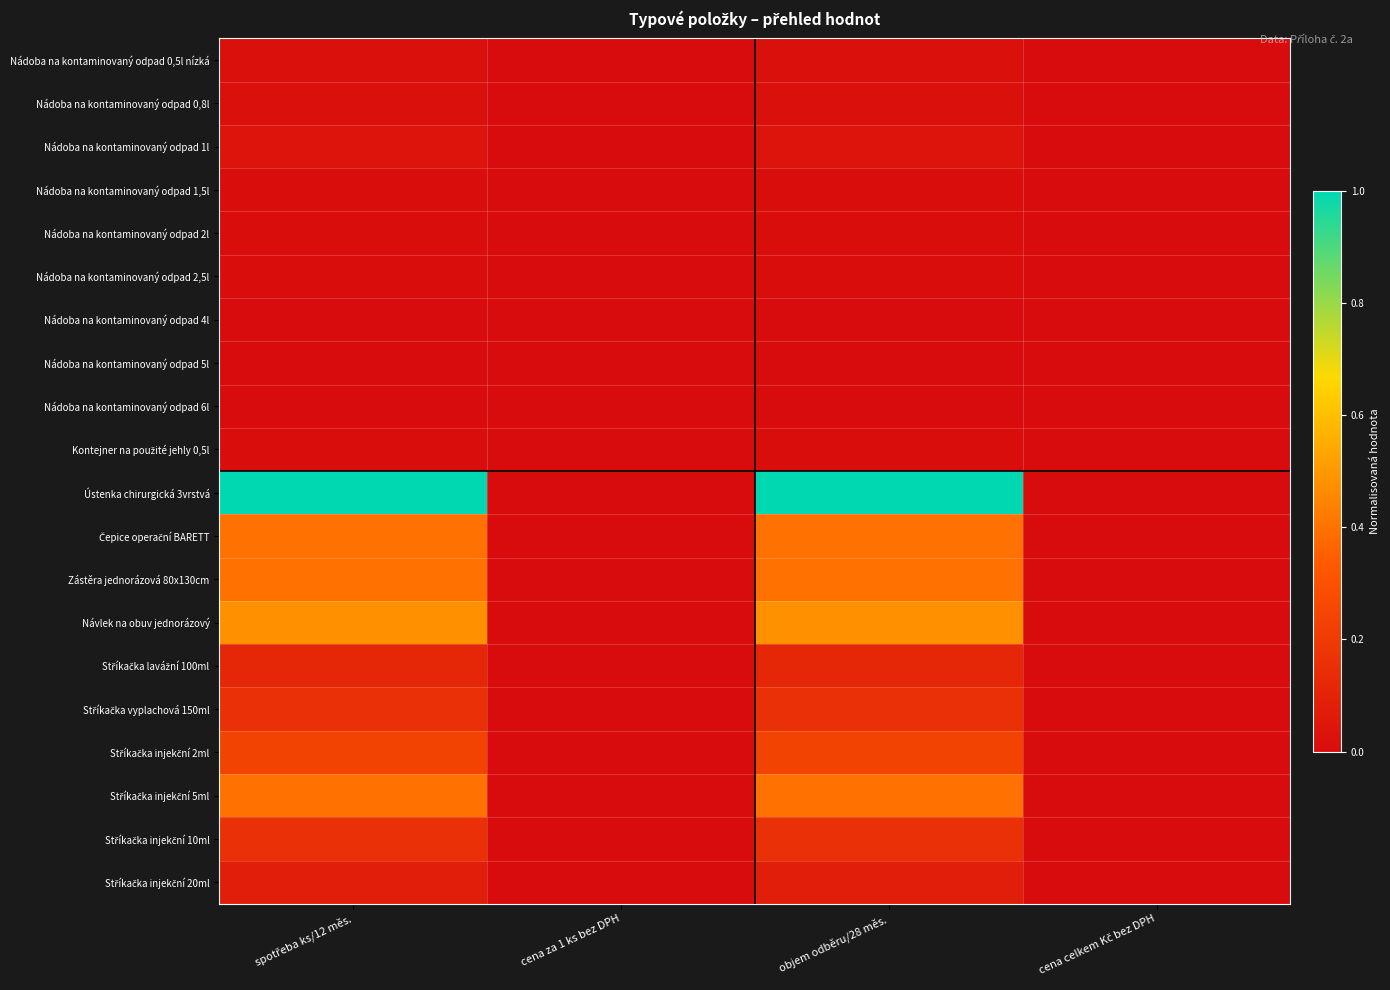

Which series has the widest spread of values?

Ústenka chirurgická 3vrstvá